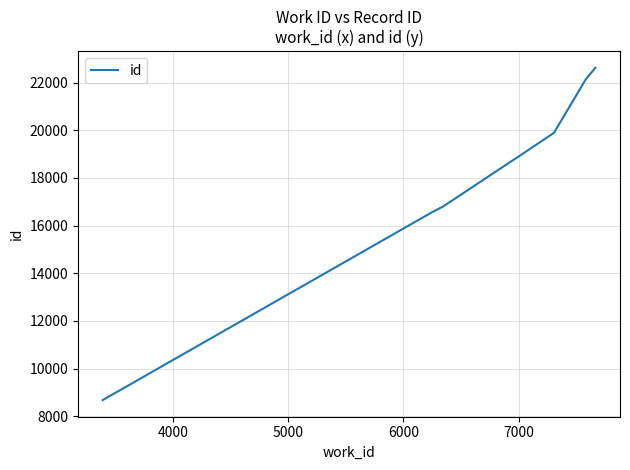

What is the smallest value displayed?

8677